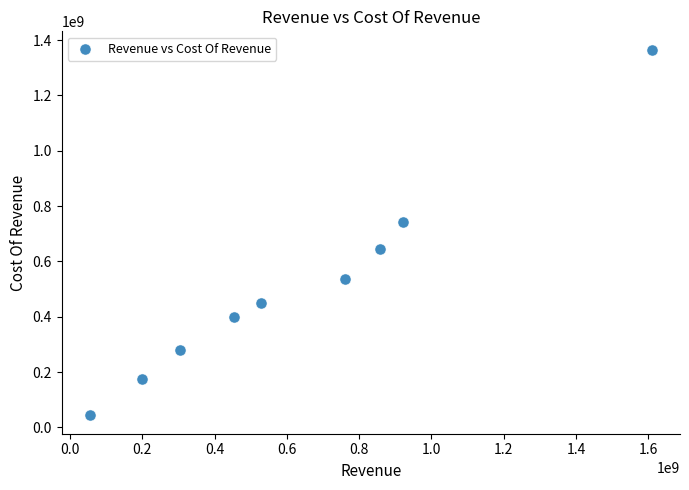

What Y value in the scatter plot is closest to 704280000?

743526000